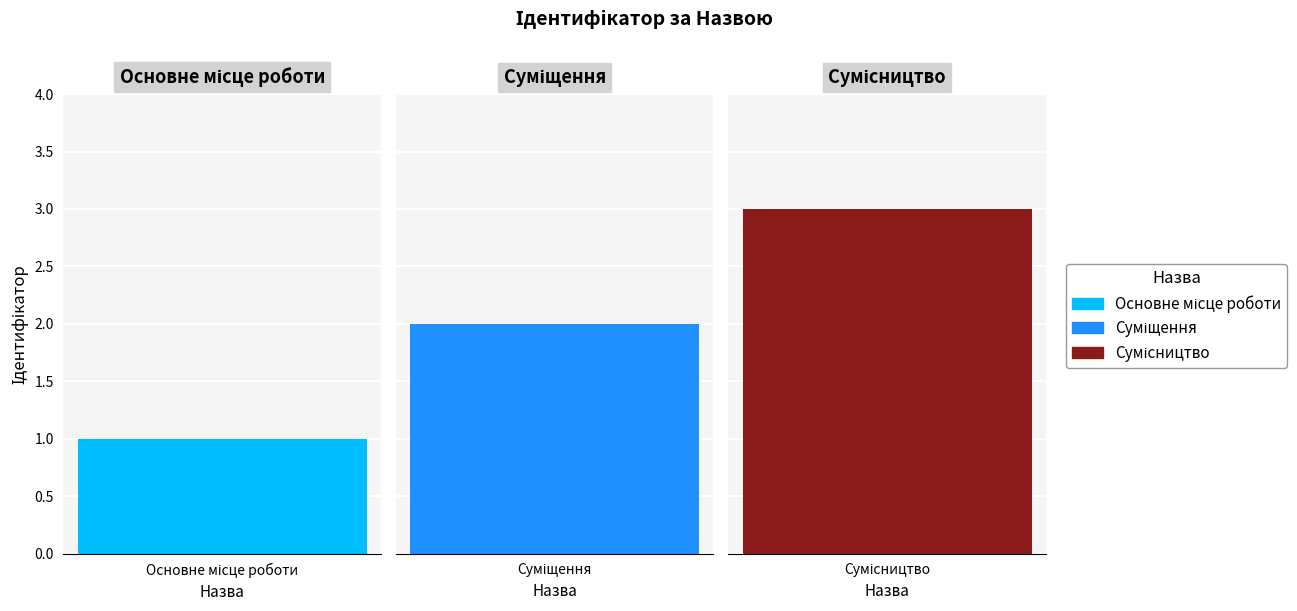

How many categories are shown in the chart?

3